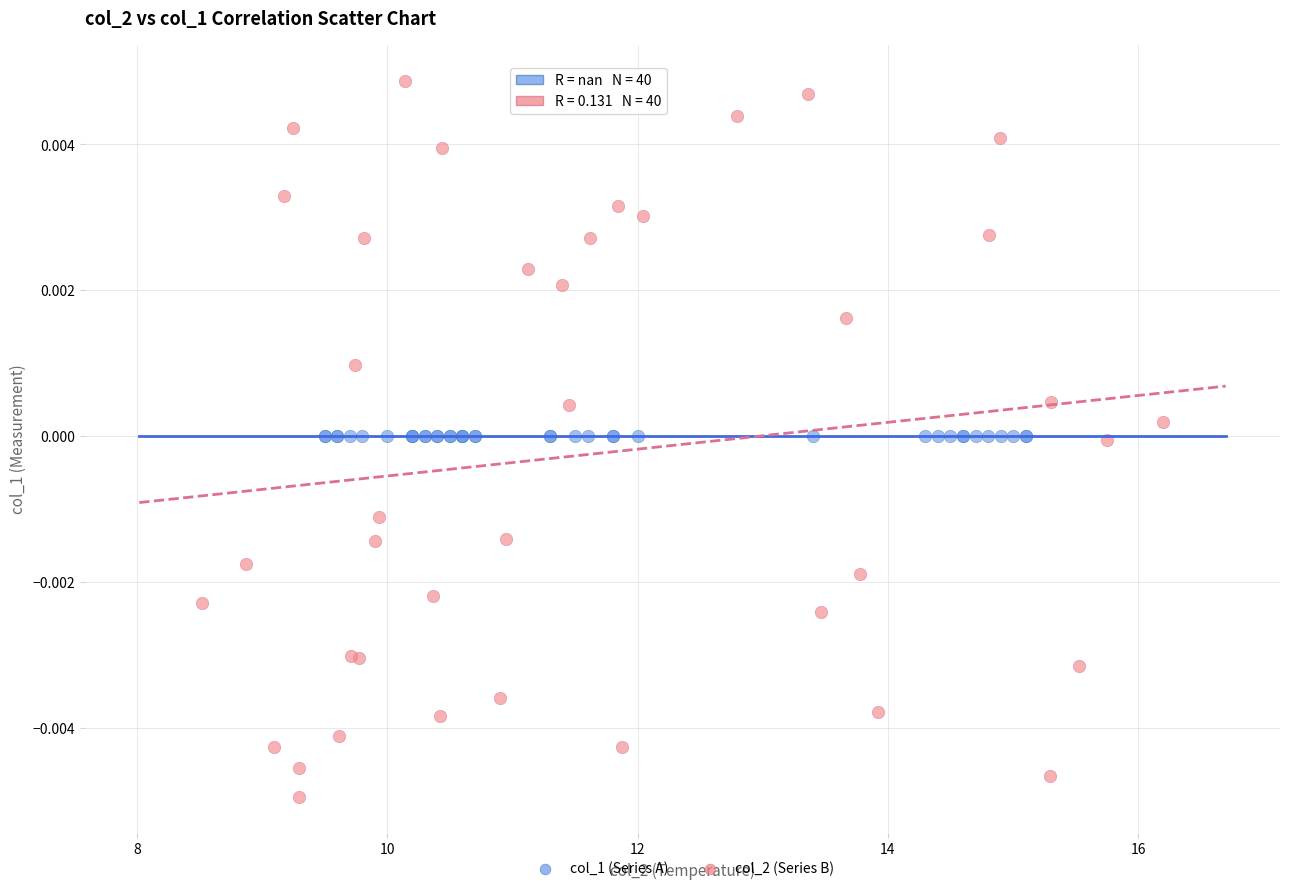

Which series reaches the maximum Y coordinate?

col_2 (Series B)